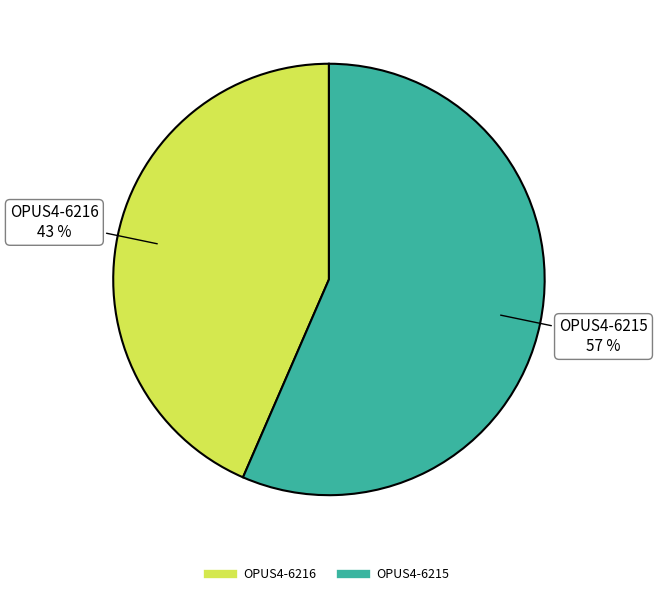

What is the ratio of the value at OPUS4-6215 to the value at OPUS4-6216?

1.3